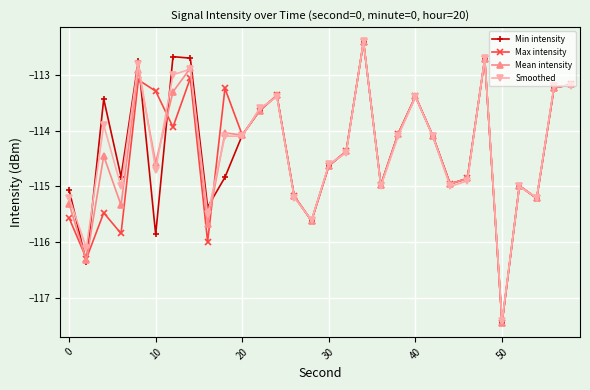

What is the value of the Min intensity point at the 28th from the left?

-115.2